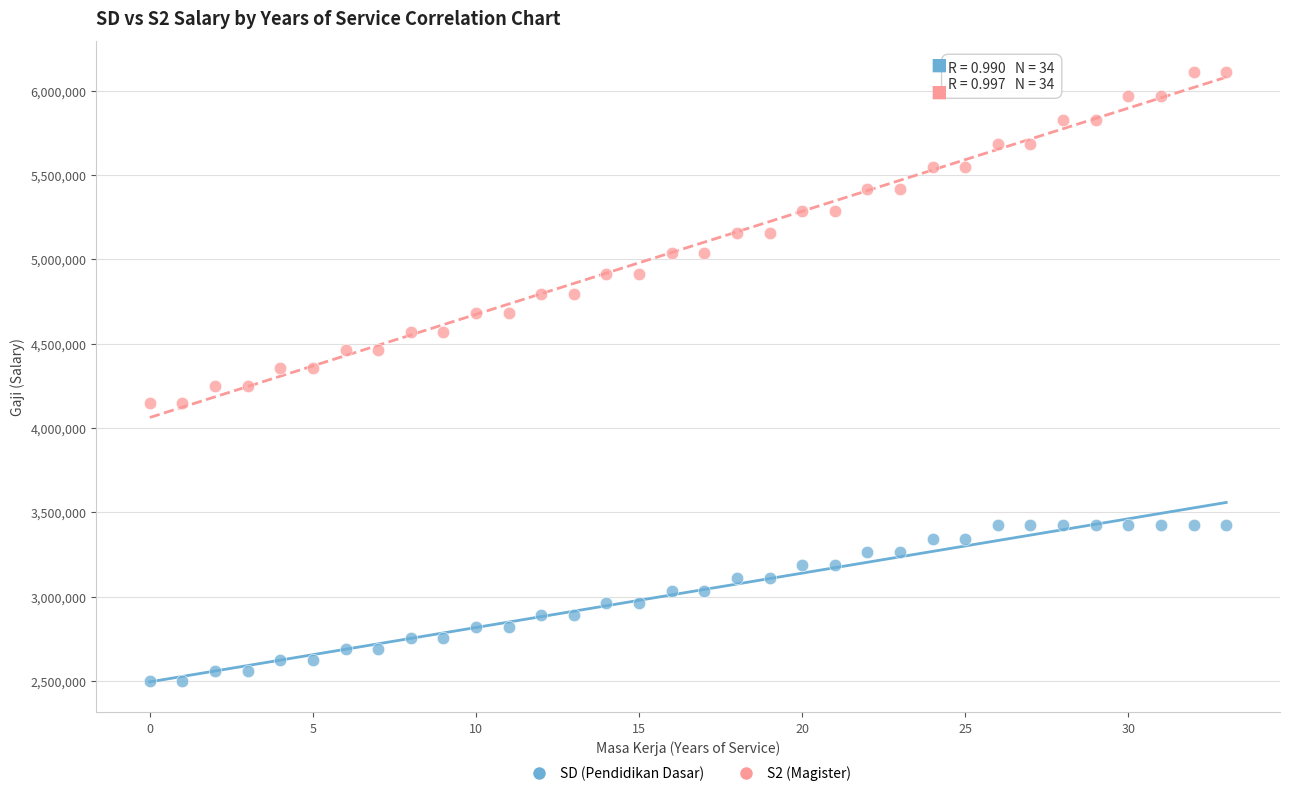

Which series has the widest spread of Y values?

S2 (Magister)